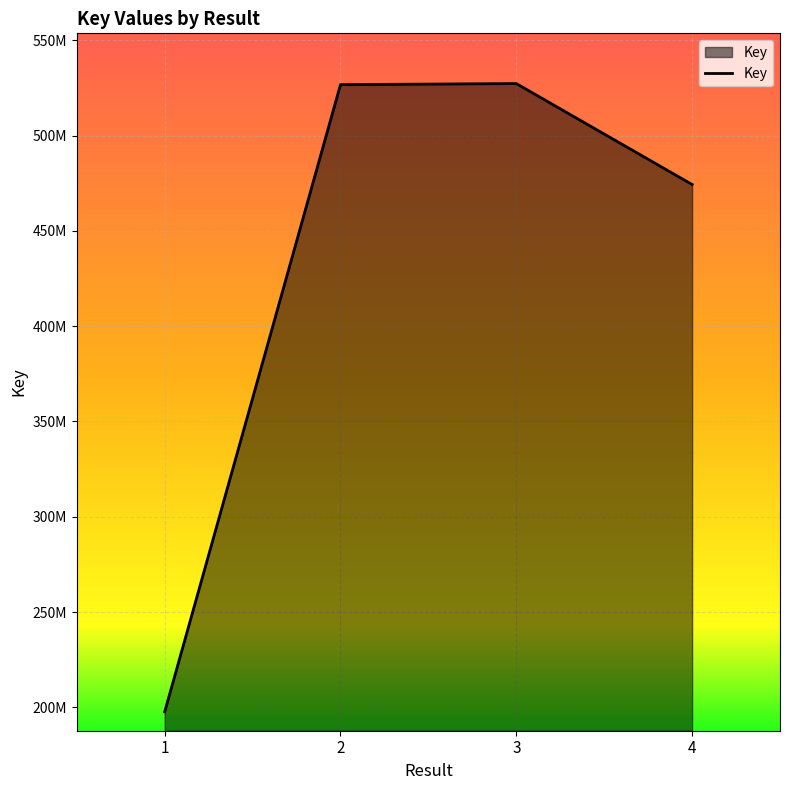

Which category has the highest value across all series?

3